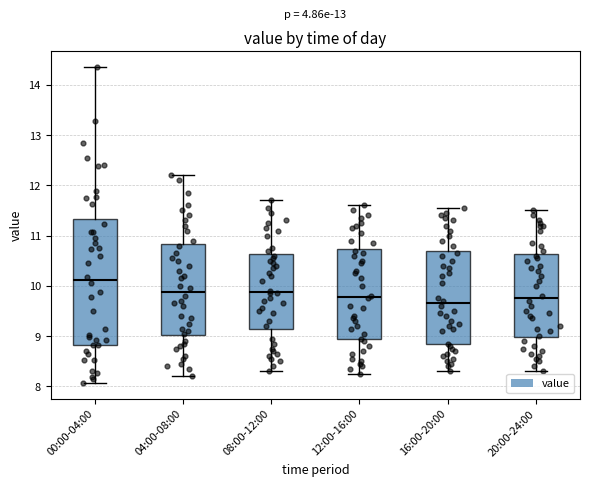

Where does the lower whisker of the box for 12:00-16:00 end on the y-axis? The values are not printed on the chart, so give them approximately, as read against the axis.

8.3